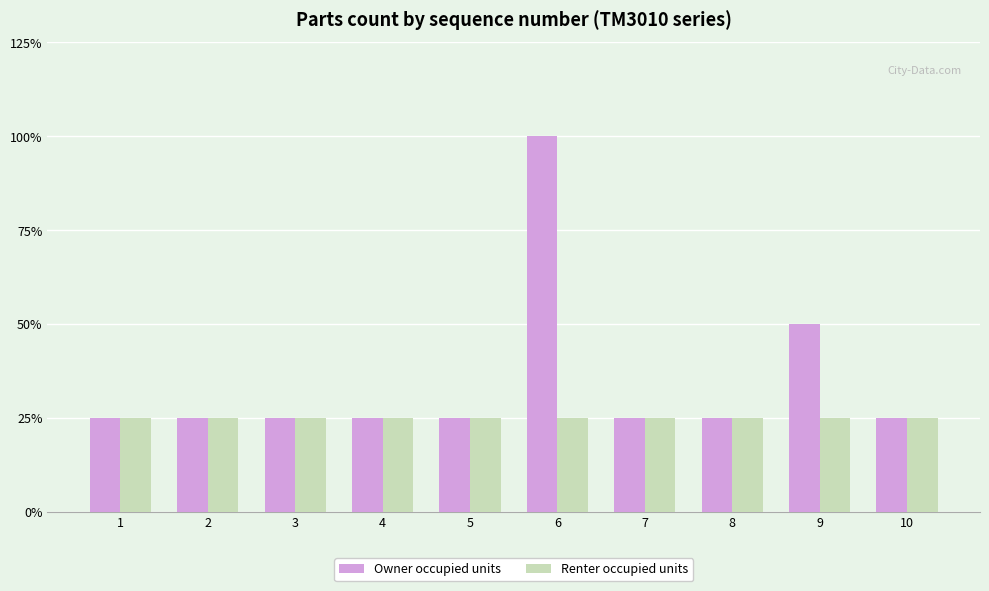

At which category is the sum across all series the highest?

6